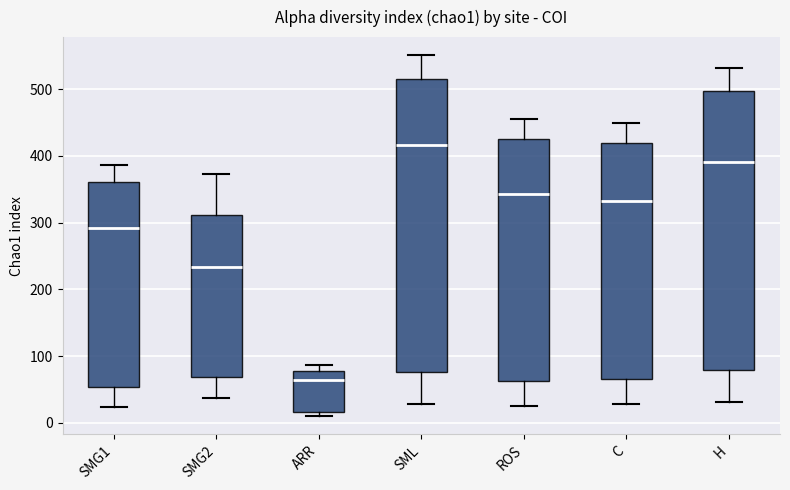

Reading left to right, read every box against the y-axis: the position of its median line, the range the box covers, and the ends of its whiskers. The values are not printed on the chart, so give them approximately, as read against the axis.

SMG1: median 290, box 50 to 360, whiskers 20 to 390
SMG2: median 230, box 70 to 310, whiskers 40 to 370
ARR: median 60, box 20 to 80, whiskers 10 to 90
SML: median 420, box 80 to 510, whiskers 30 to 550
ROS: median 340, box 60 to 430, whiskers 30 to 460
C: median 330, box 70 to 420, whiskers 30 to 450
H: median 390, box 80 to 500, whiskers 30 to 530